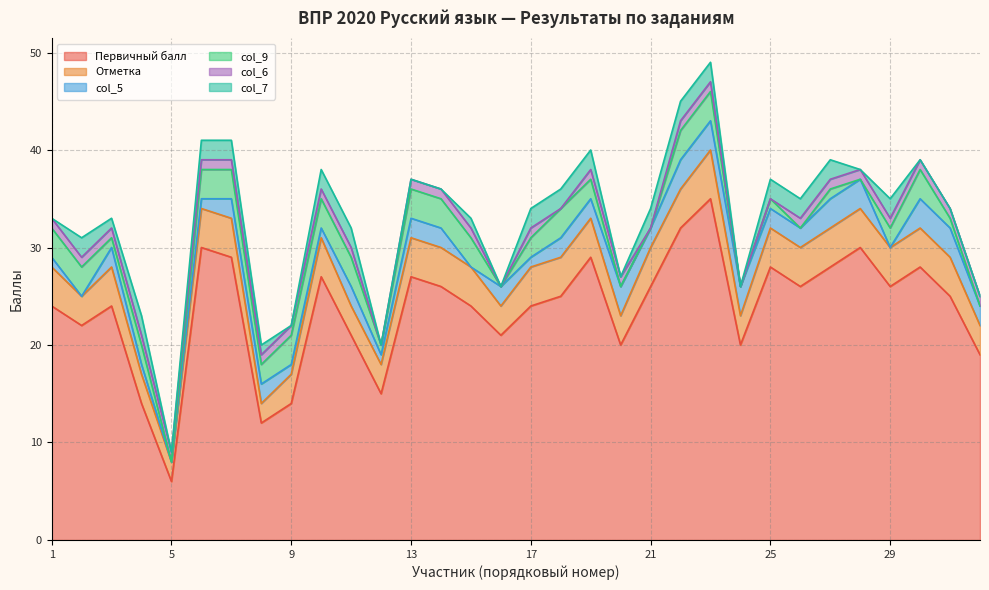

What is the value of the col_6 point at the 4th from the left?

1